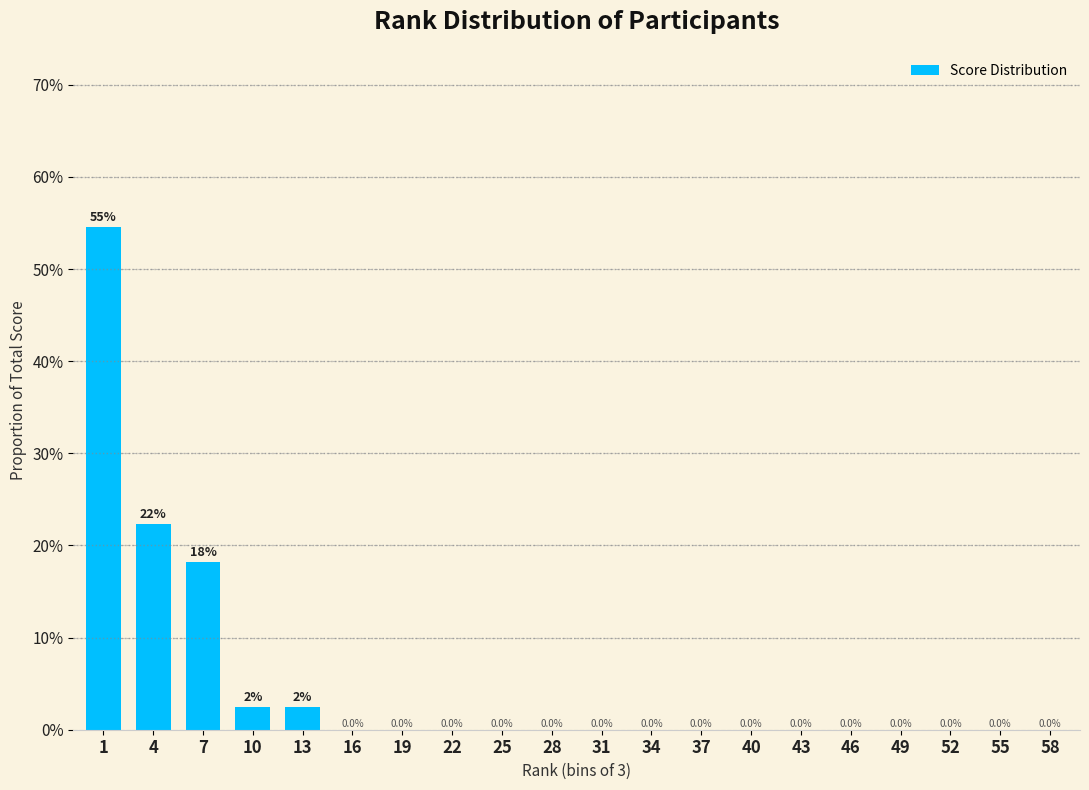

At which label is the value closest to 27?

4